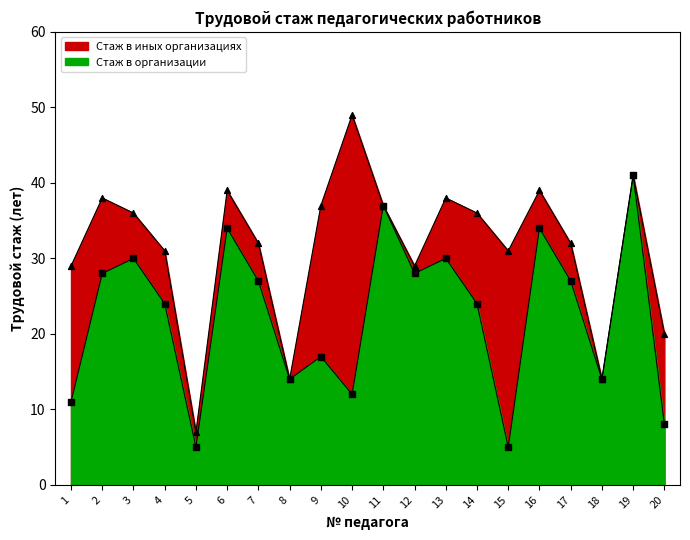

At how many categories does at least one series exceed 38?

4